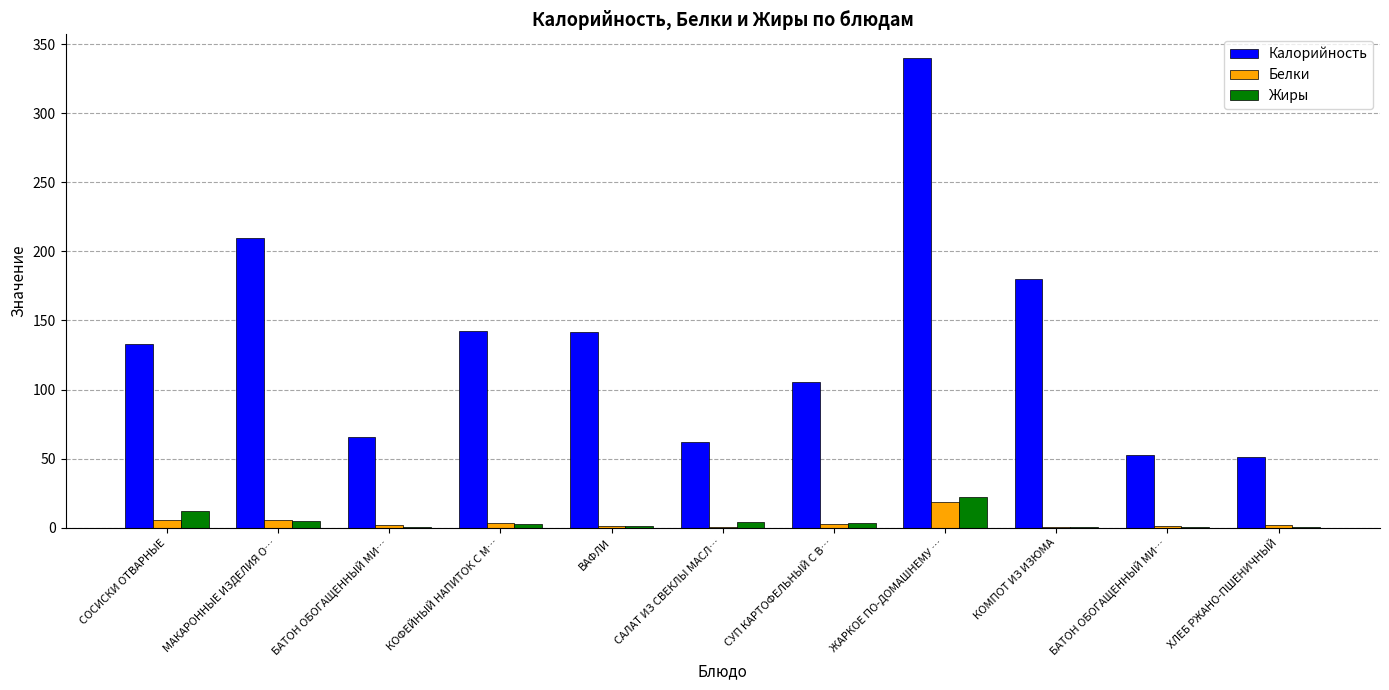

Rank the series at ЖАРКОЕ ПО-ДОМАШНЕМУ … from lowest to highest value.

Белки, Жиры, Калорийность